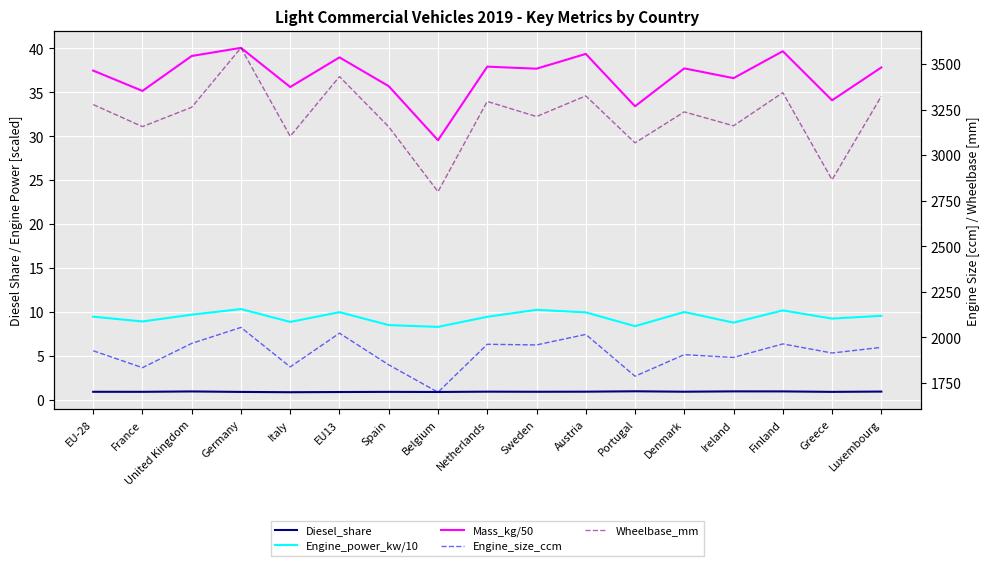

List the labels in order of Mass_kg/50 value, smallest first.

Belgium, Portugal, Greece, France, Italy, Spain, Ireland, EU-28, Sweden, Denmark, Luxembourg, Netherlands, EU13, United Kingdom, Austria, Finland, Germany